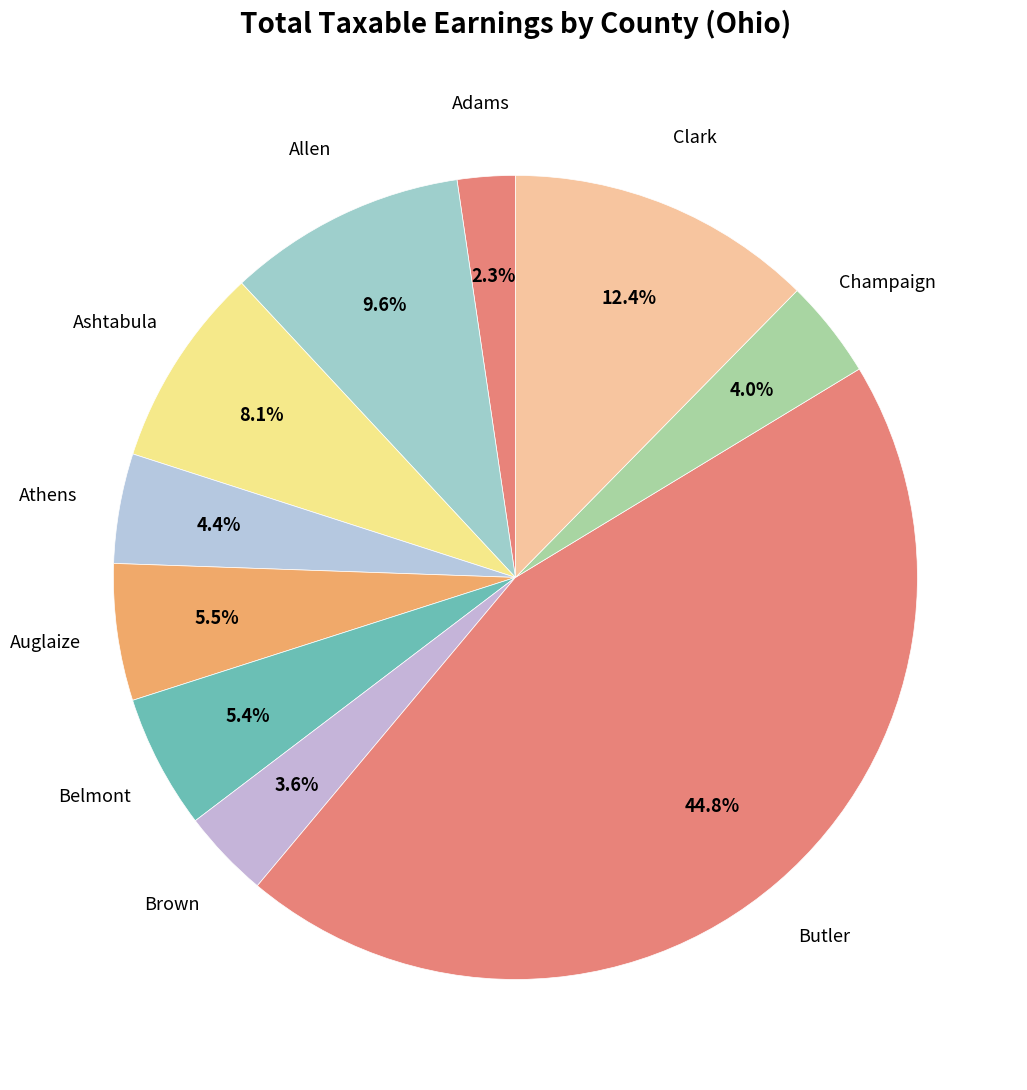

What is the largest slice in the pie chart?

Butler